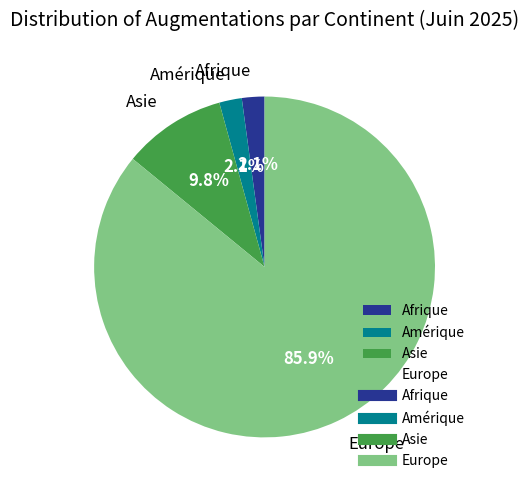

To the nearest percent, what percentage of the pie is Europe?

86%